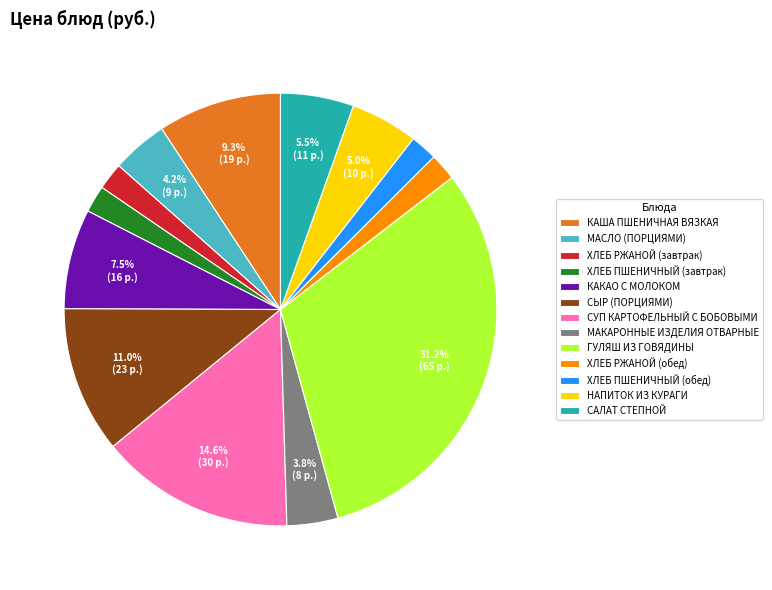

What percentage is the СЫР (ПОРЦИЯМИ) slice, to the nearest percent?

11%